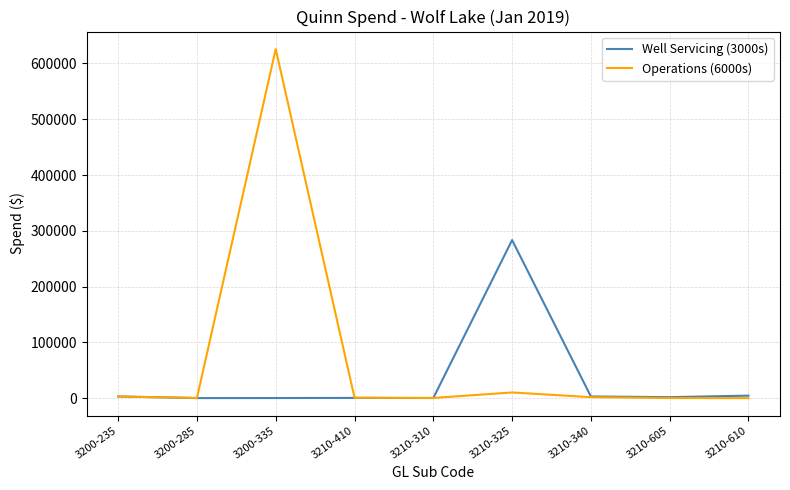

True or false: Well Servicing (3000s) and Operations (6000s) intersect in this chart.

True